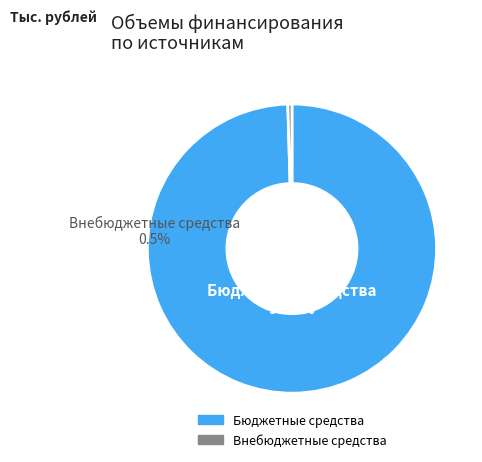

Does any single category account for the majority?

Yes